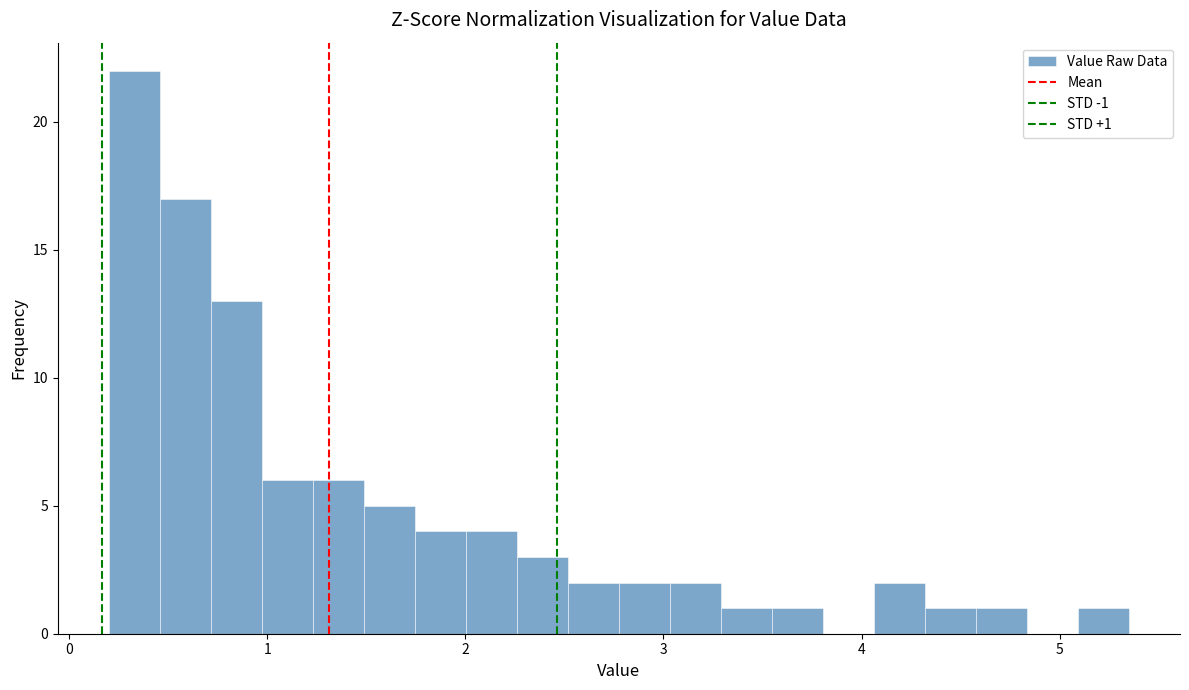

Around what value on the x-axis is the tallest bar? Give the approximate position of its centre, as read against the axis.

0.3